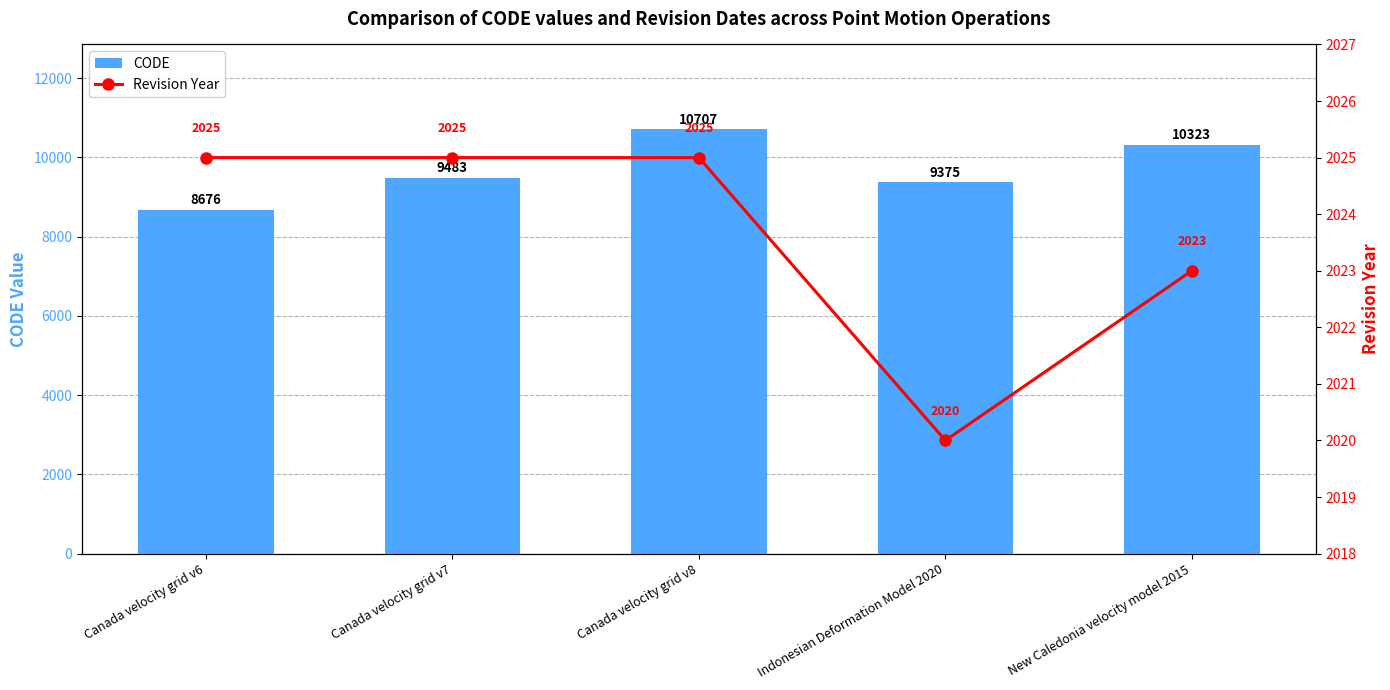

The CODE series shows 9483 at Canada velocity grid v7. True or false?

True